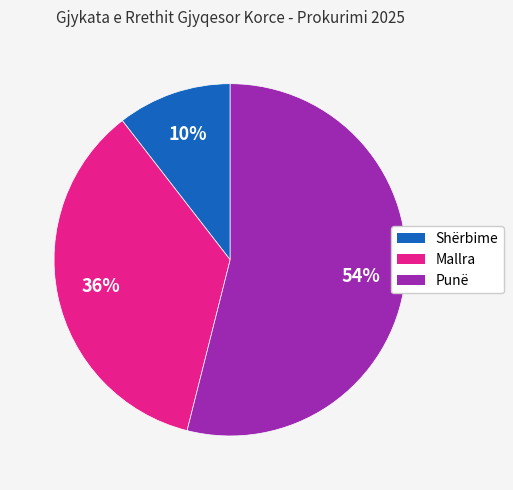

To the nearest percent, what is the average slice percentage?

33%